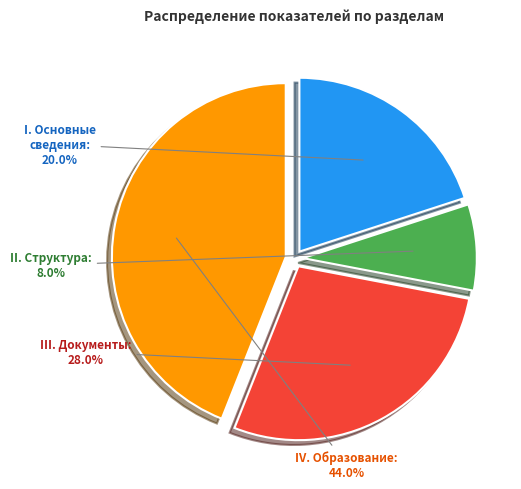

Is there any slice that represents more than half of the pie?

No